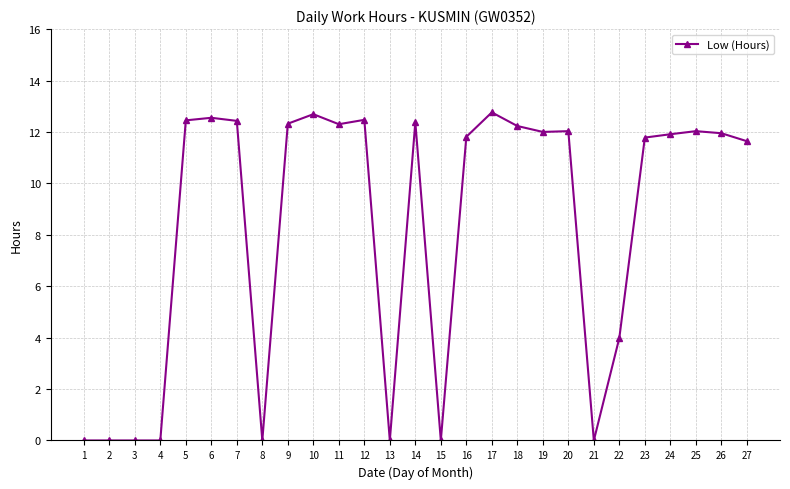

Is it true that the value at 17 is 20.0?

False